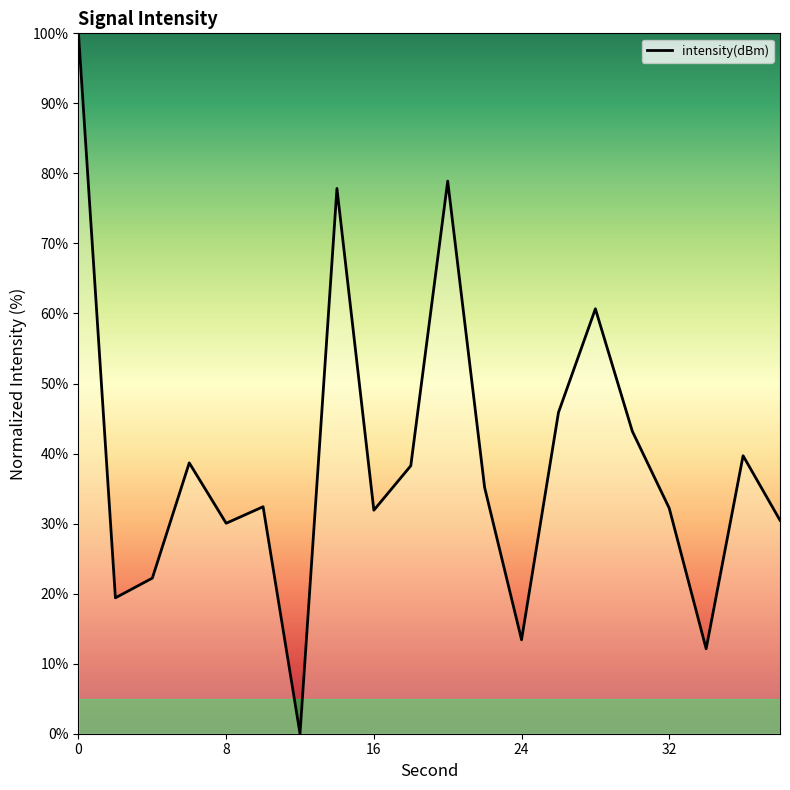

What is the maximum value shown in the chart?

100.0